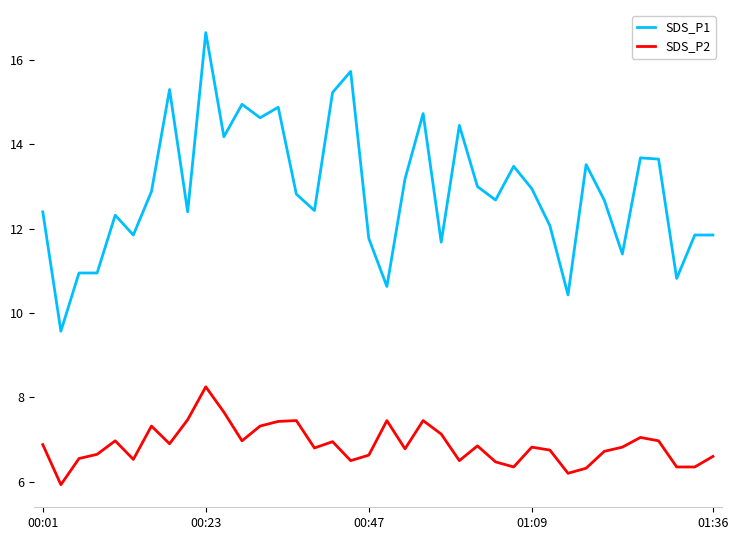

What is the smallest value displayed?

5.9